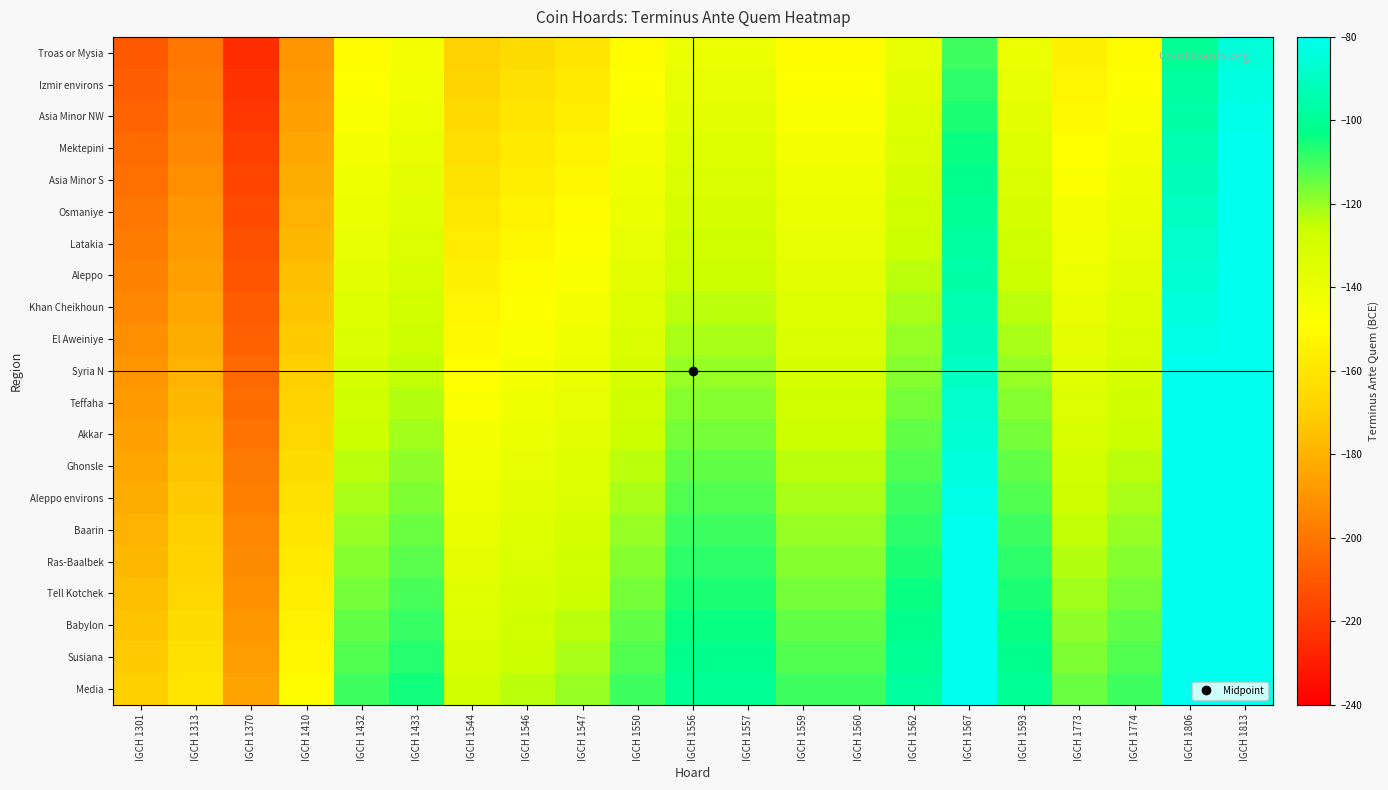

What is the greatest value displayed?

-80